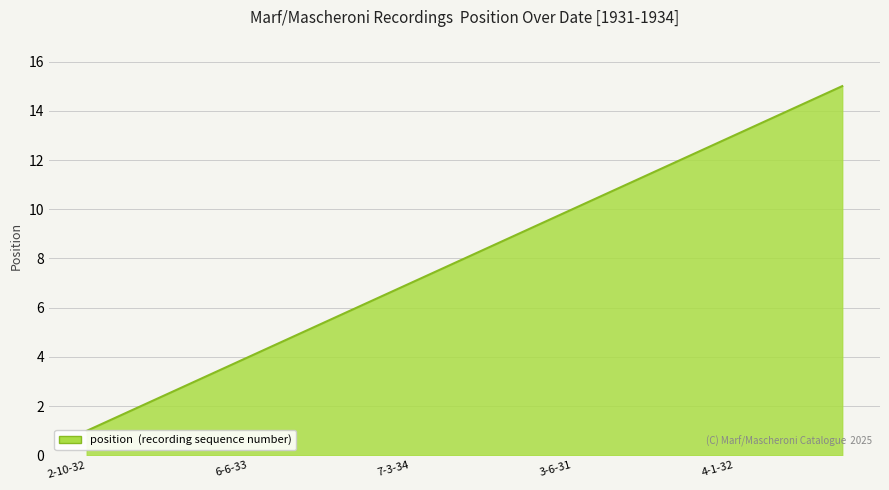

Which category has the highest value across all series?

5-1-32